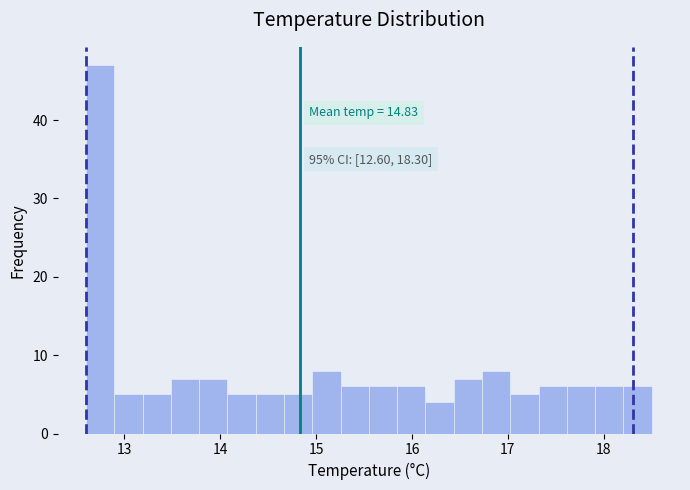

Around what value on the x-axis is the tallest bar? Give the approximate position of its centre, as read against the axis.

12.7